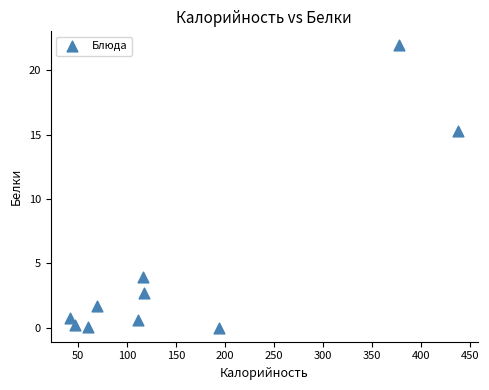

What is the range of Y values (max minus min)?

21.9